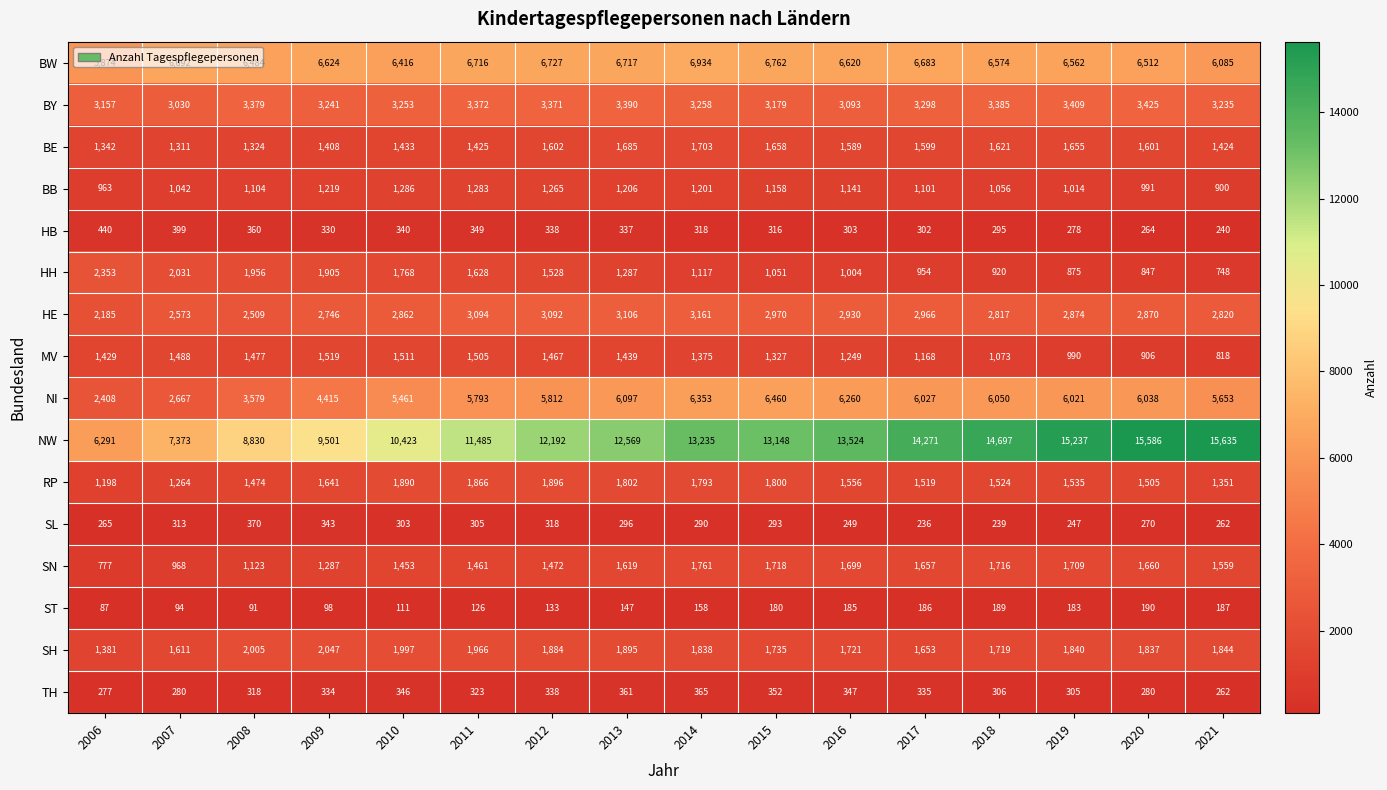

What is the total value across all series at 2015?

44107